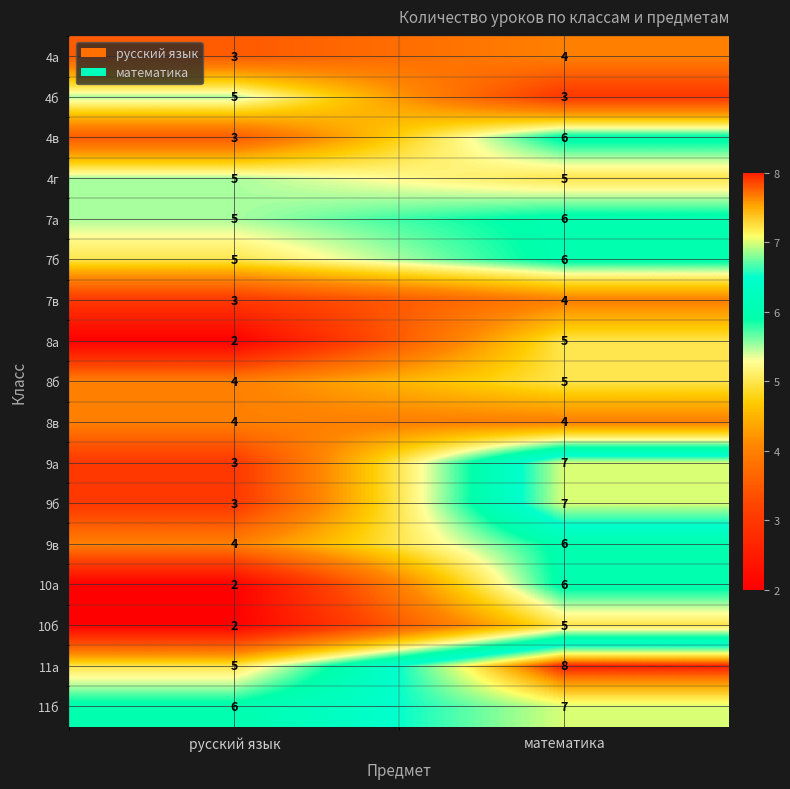

How many series are shown in this chart?

17